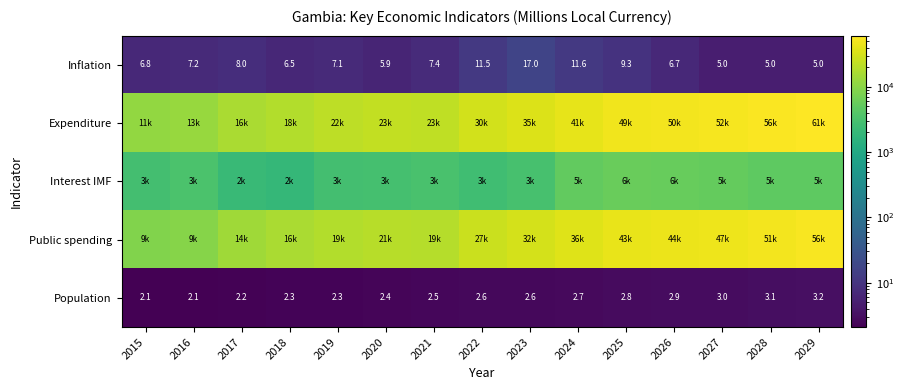

At how many categories does at least one series exceed 19621?

11